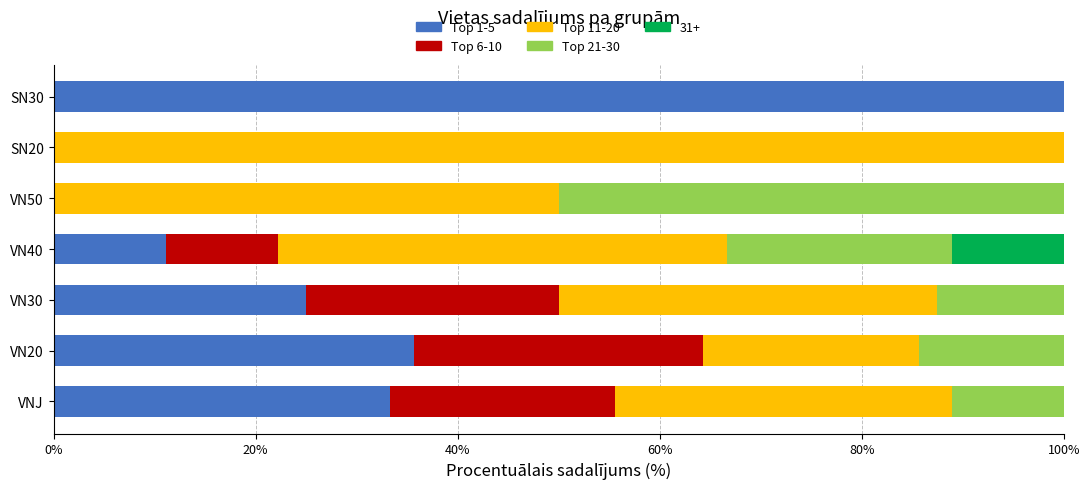

The value of Top 1-5 at VN50 is 0.0. True or false?

True